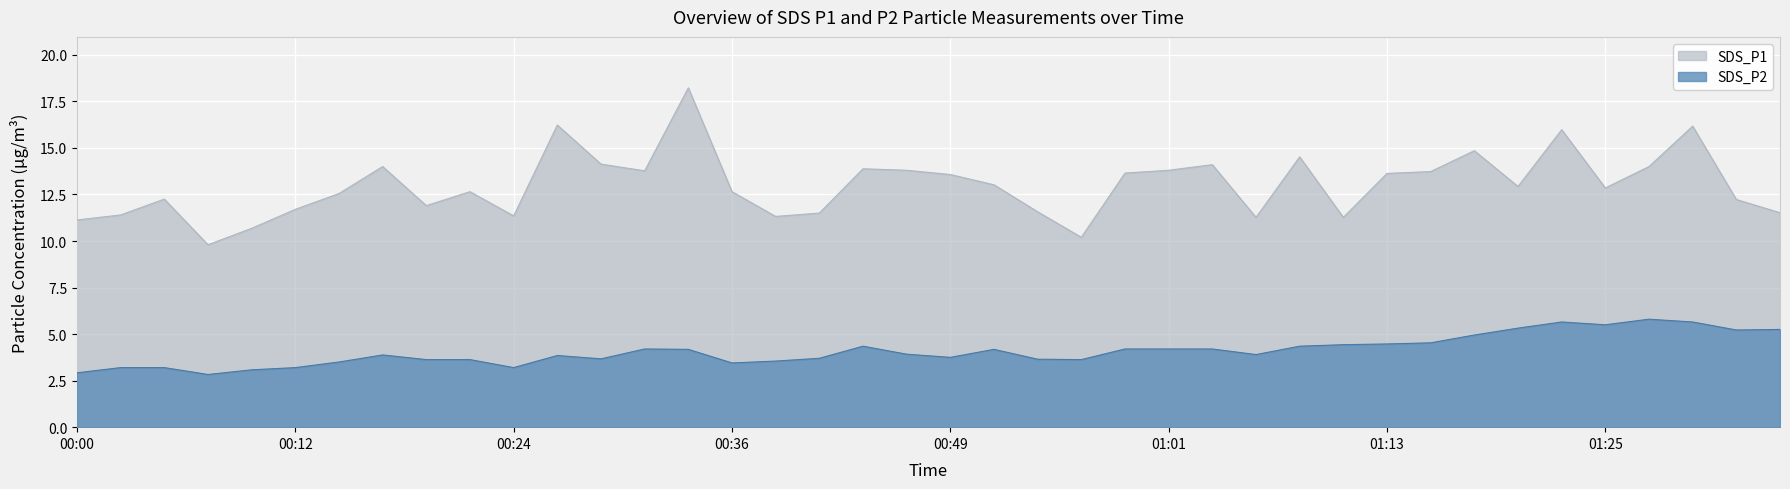

At which category does SDS_P2 reach its first local peak?

00:17